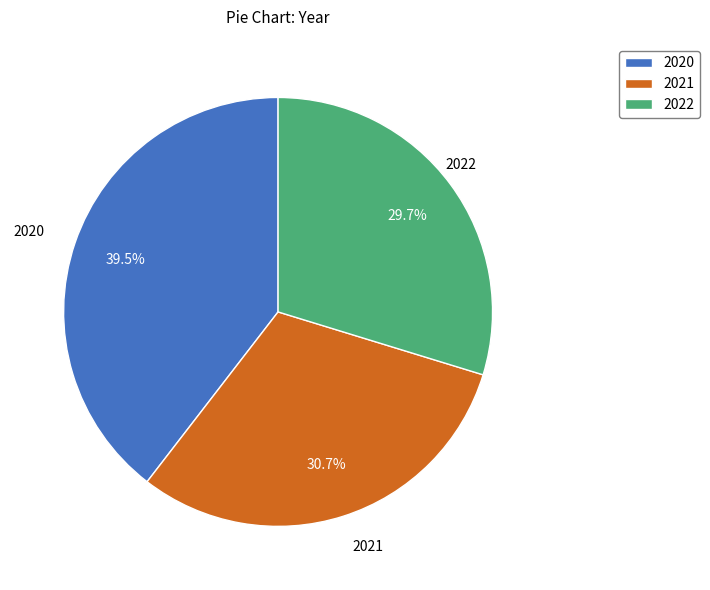

Rank the categories by value from highest to lowest.

2020, 2021, 2022